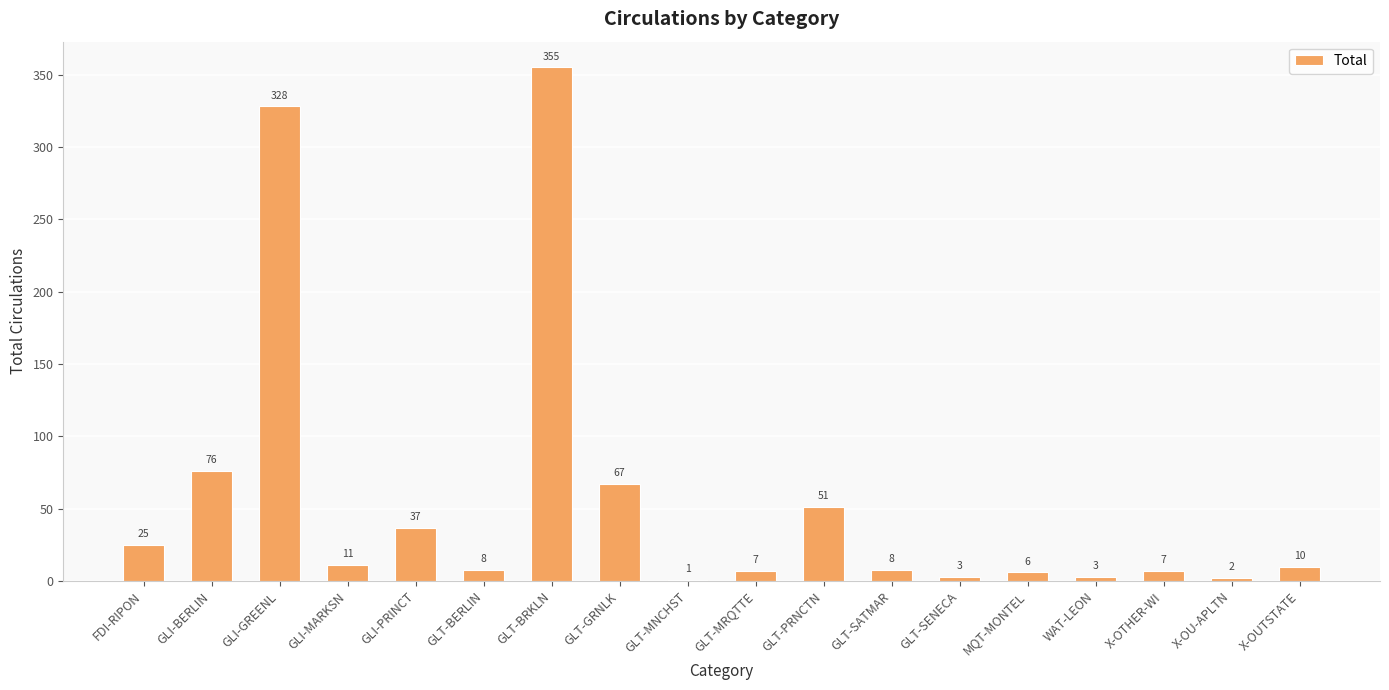

Reading left to right, transcribe all the data shown in this chart.

25	76	328	11	37	8	355	67	1	7	51	8	3	6	3	7	2	10